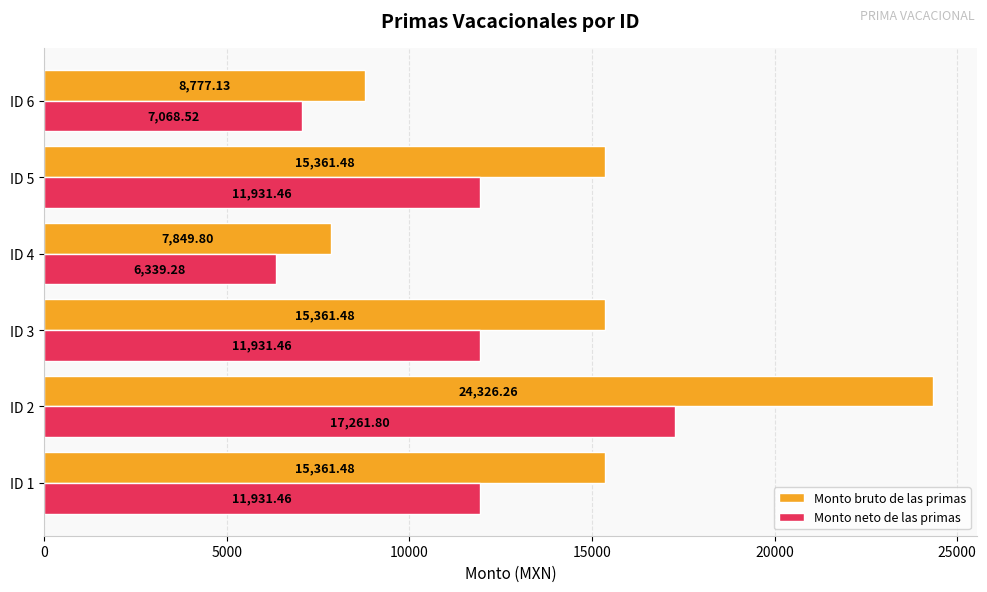

Rank the series by their average value, from lowest to highest.

Monto neto de las primas, Monto bruto de las primas